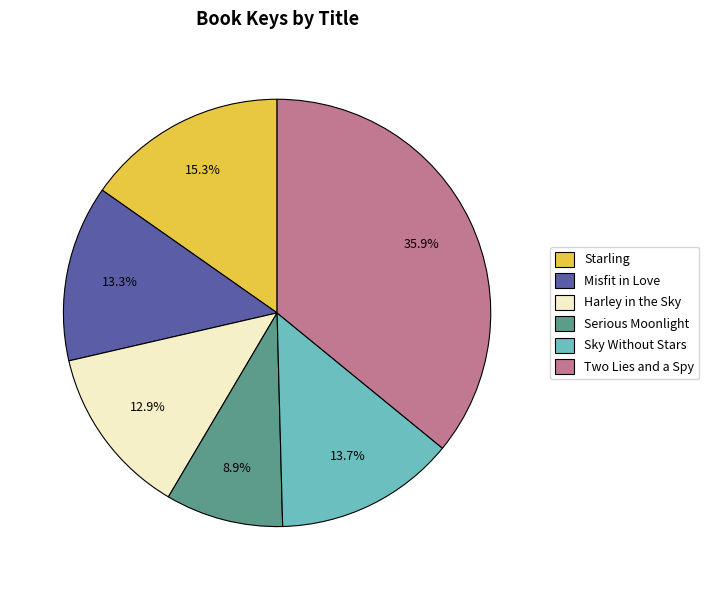

Between Sky Without Stars and Serious Moonlight, which is larger?

Sky Without Stars